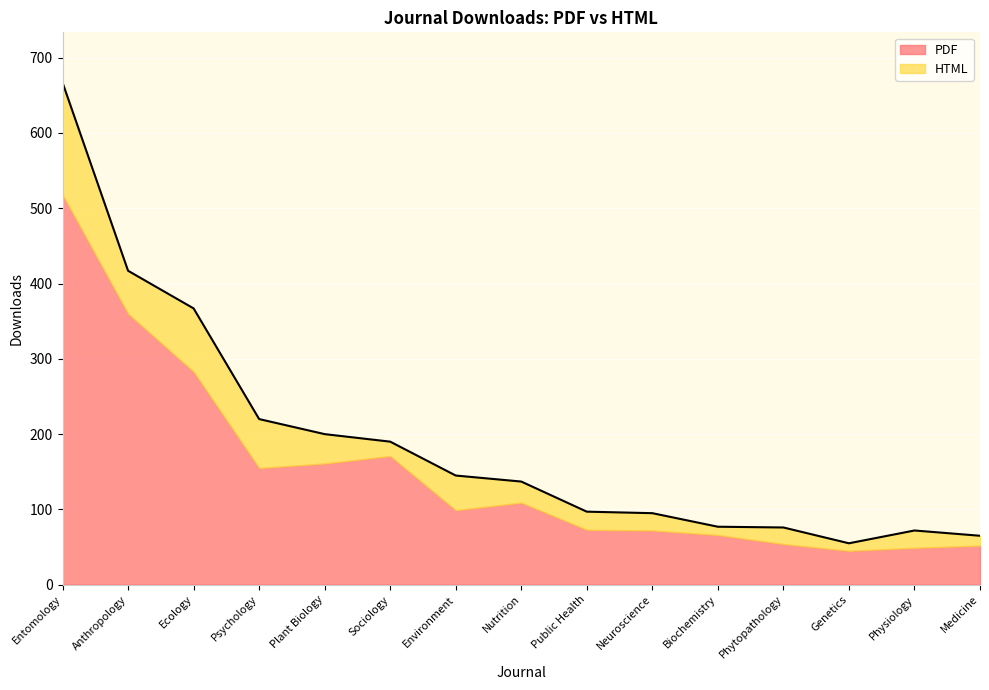

True or false: the data has more than 2 interior local peaks.

False